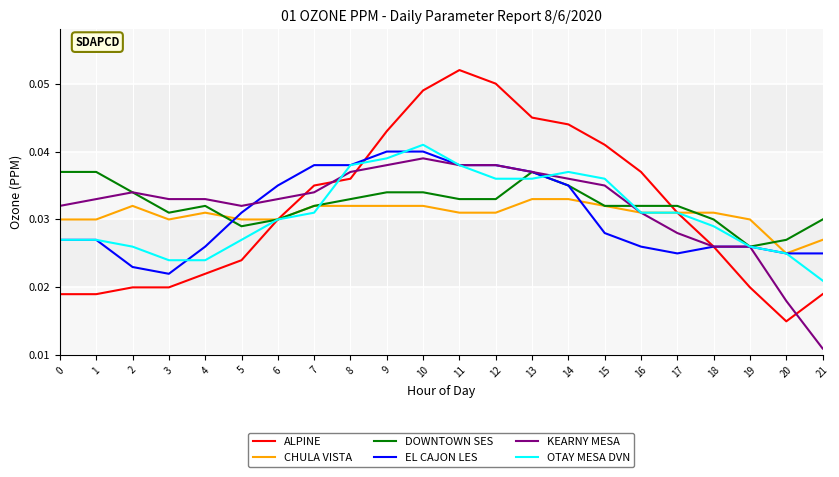

Which series has the widest spread of values?

ALPINE